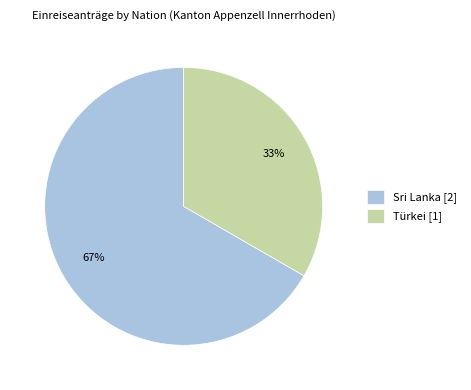

Count the number of slices in the pie.

2